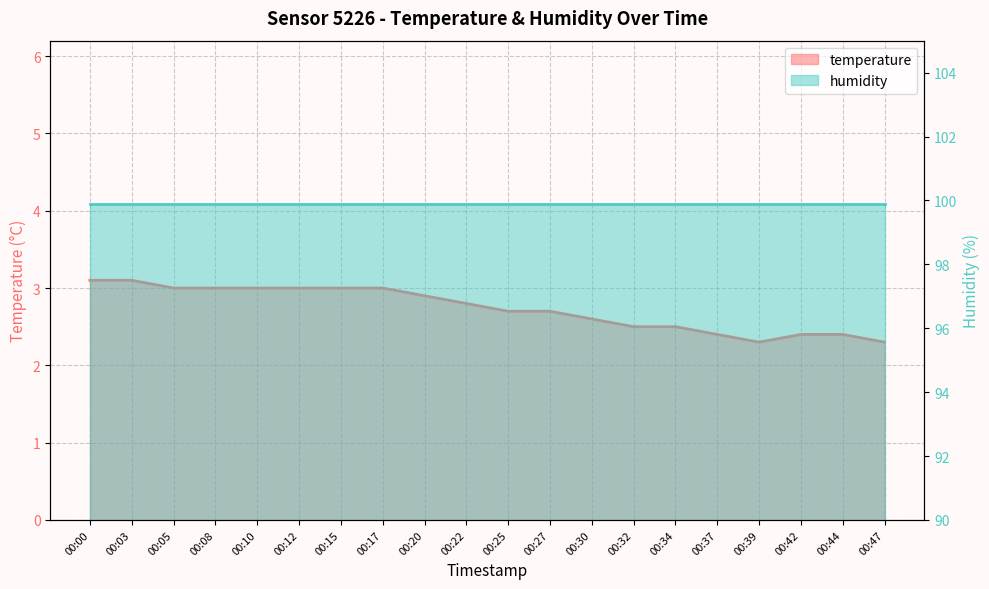

What is the average value?

2.7